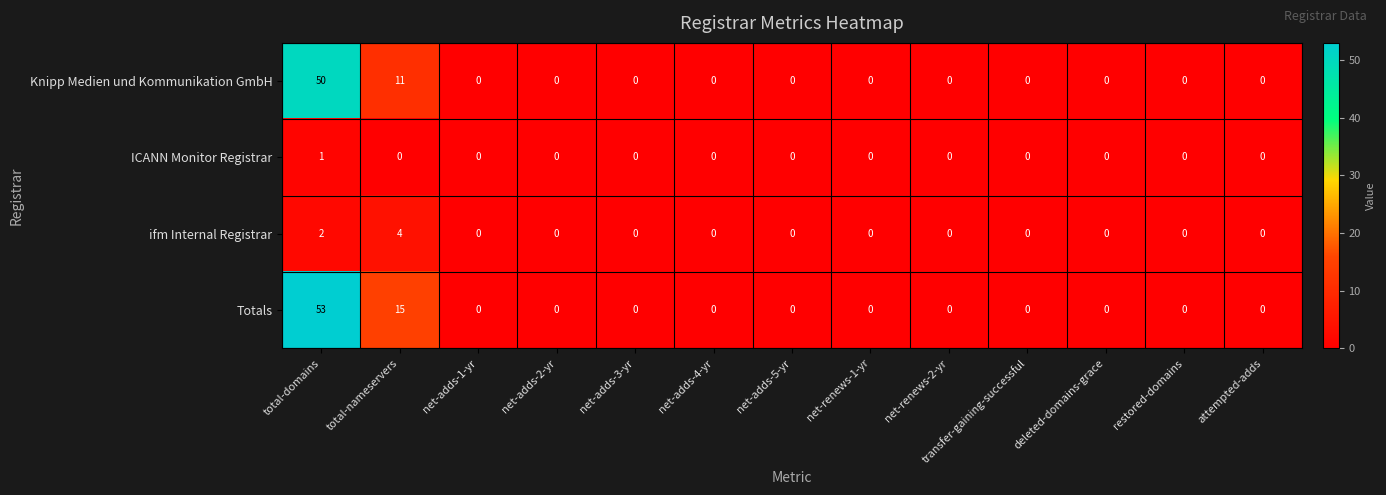

How many ifm Internal Registrar values are between 0 and 1?

11